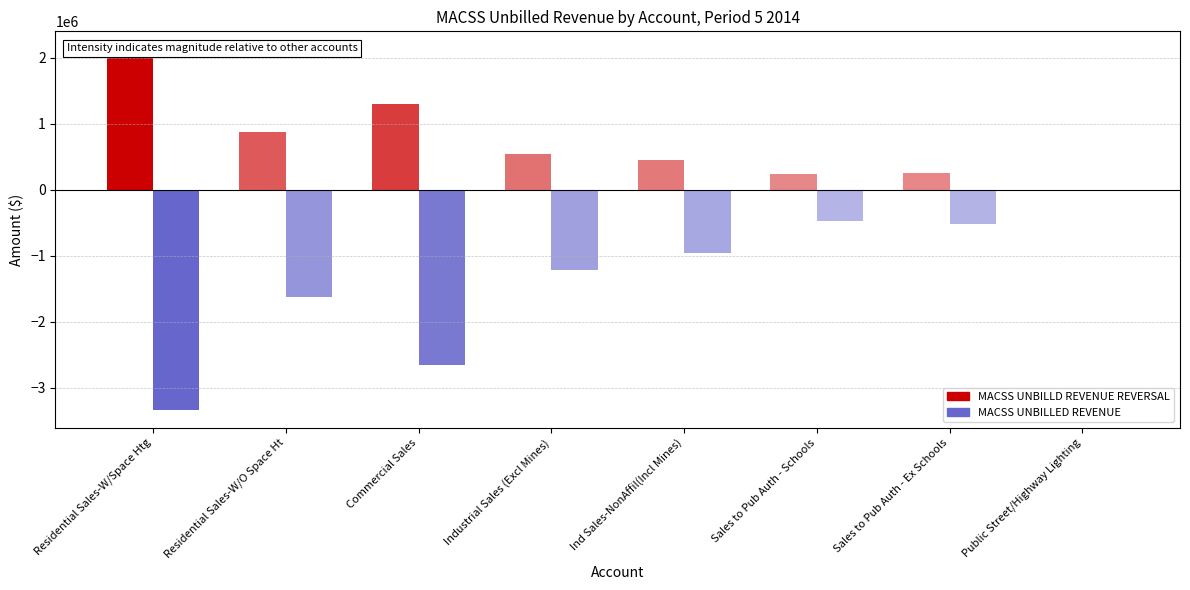

What is the spread (max minus min) of values at Sales to Pub Auth - Ex Schools?

767526.9